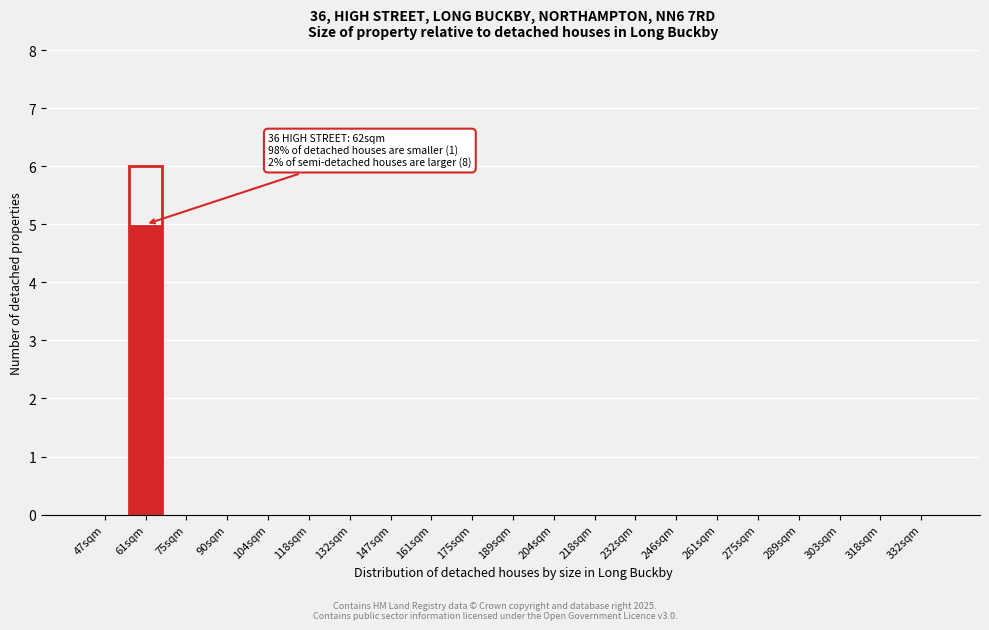

Reading right to left, what are all the values shown in this chart?

332sqm=0	318sqm=0	303sqm=0	289sqm=0	275sqm=0	261sqm=0	246sqm=0	232sqm=0	218sqm=0	204sqm=0	189sqm=0	175sqm=0	161sqm=0	147sqm=0	132sqm=0	118sqm=0	104sqm=0	90sqm=0	75sqm=0	61sqm=5	47sqm=0